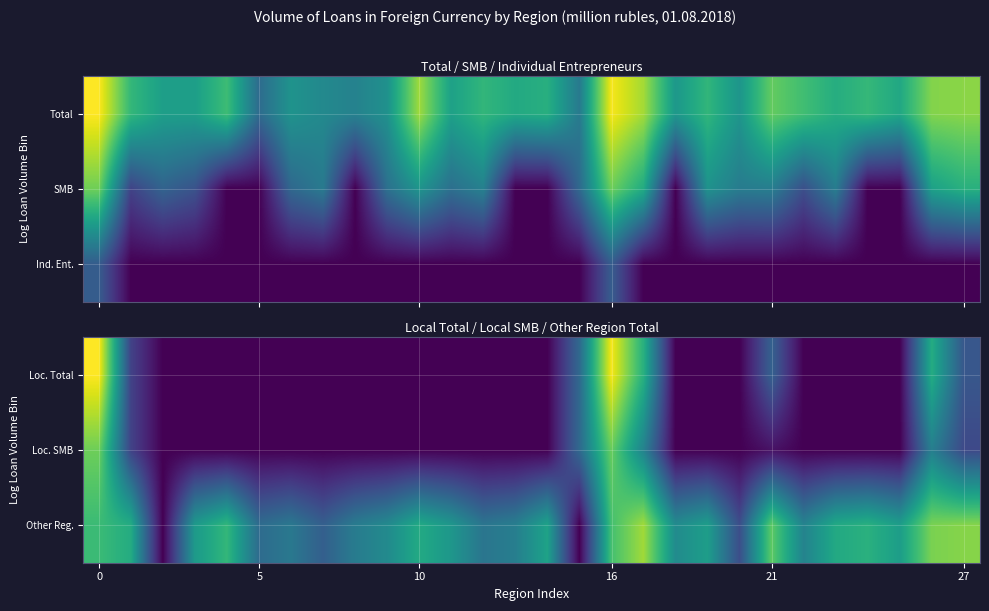

Rank the series by their maximum value, from lowest to highest.

Loc. SMB, Other Reg., Loc. Total